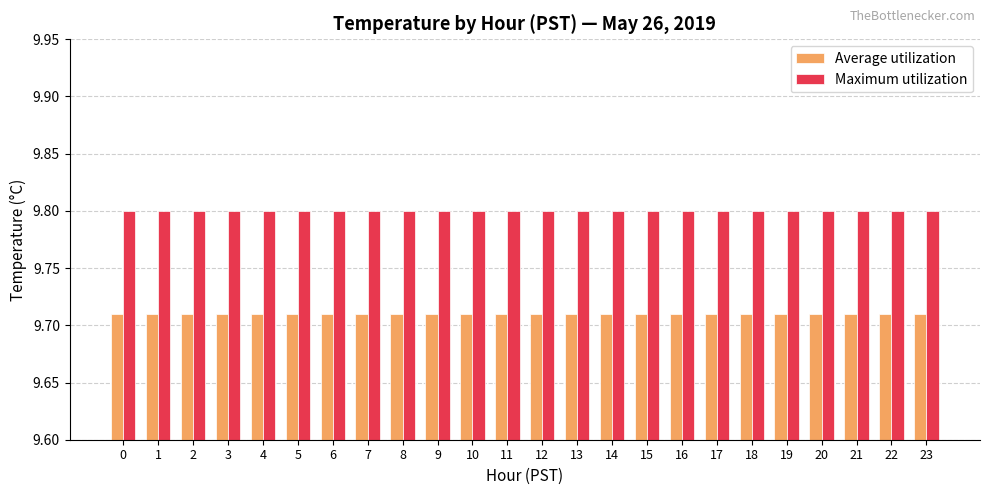

Is the value of Maximum utilization at 2 greater than the value of Average utilization at 21?

Yes